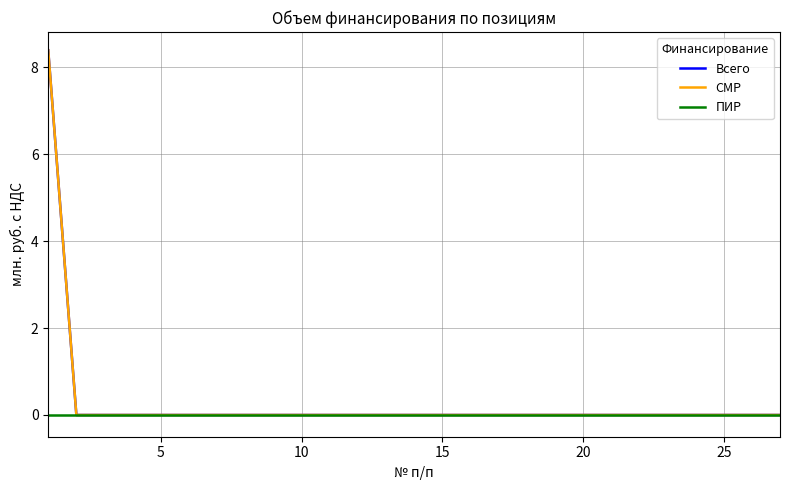

Where is Всего nearest to the value 4?

5